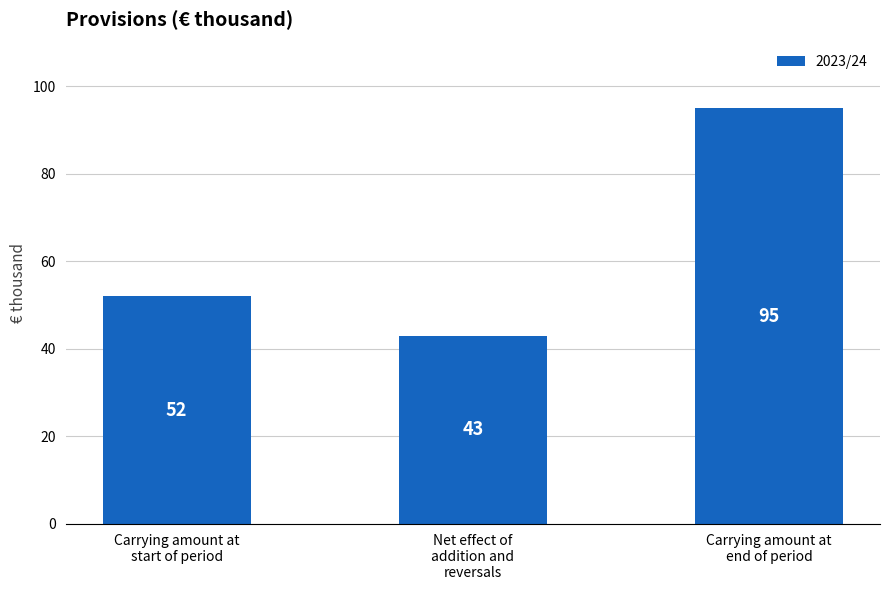

At which category does the chart reach its peak across all series?

Carrying amount at
end of period